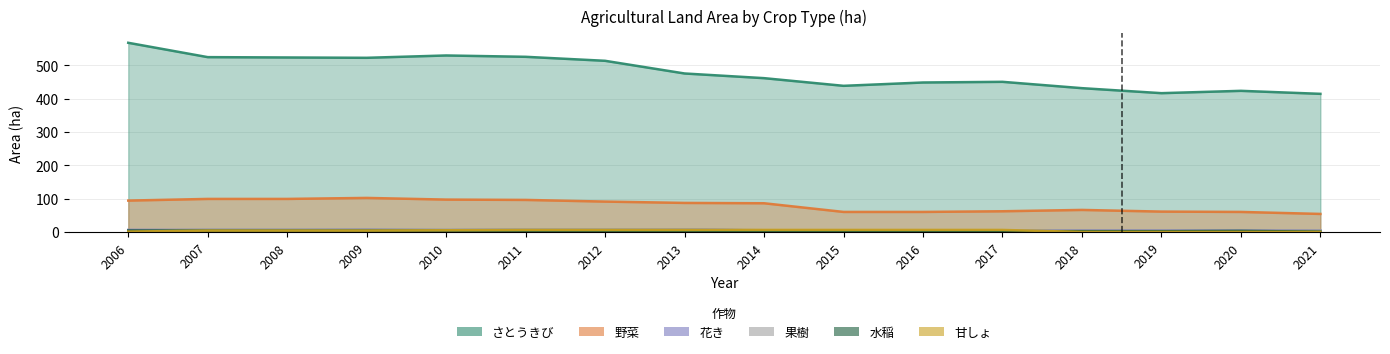

Which category has the lowest value across all series?

2018